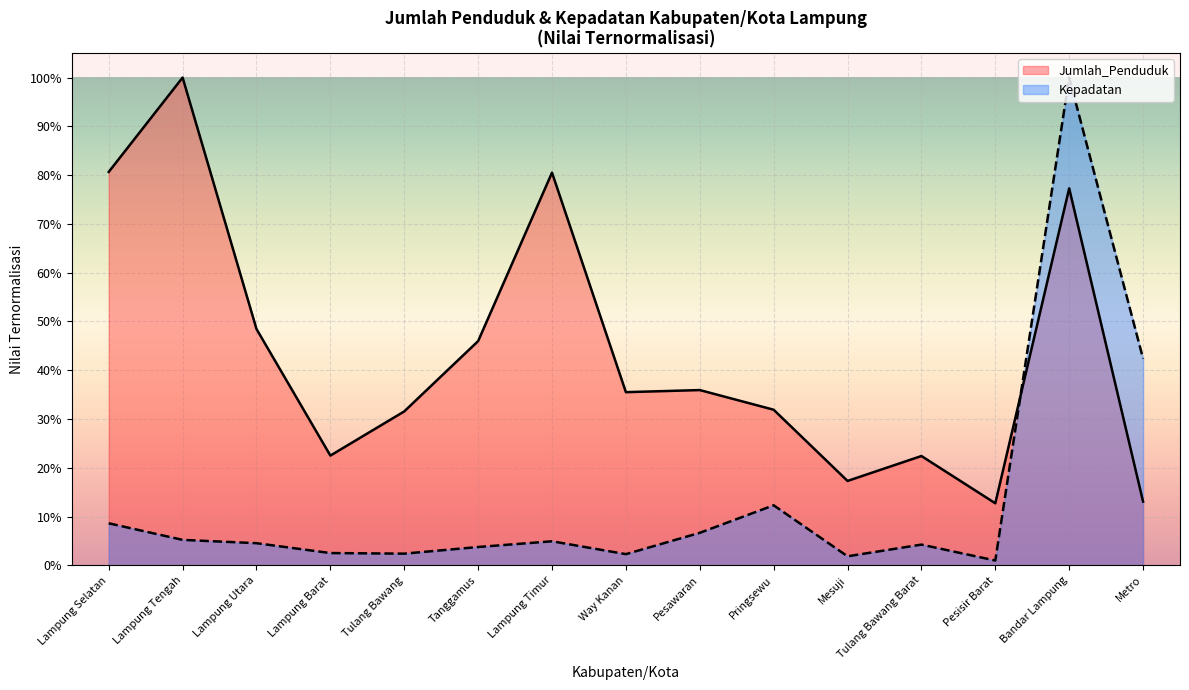

Does the chart display data point markers on the line(s)?

No